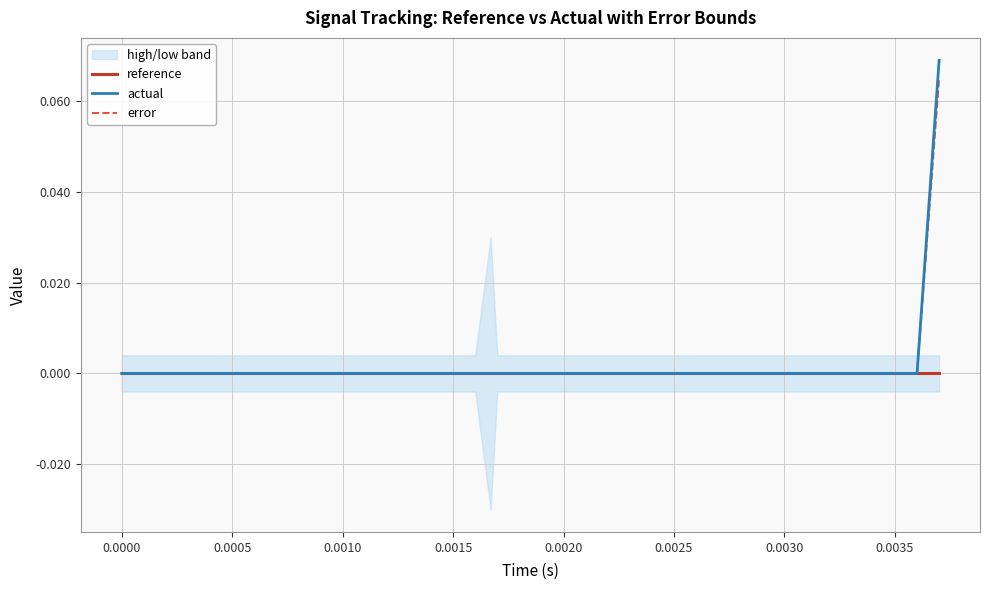

Reading right to left, what are all the values shown in this chart?

reference: 0.0	0.0	0.0	0.0	0.0	0.0	0.0	0.0	0.0	0.0	0.0	0.0	0.0	0.0	0.0	0.0	0.0	0.0	0.0	0.0	0.0	0.0	0.0	0.0	0.0	0.0	0.0	0.0	0.0	0.0	0.0	0.0	0.0	0.0	0.0	0.0	0.0	0.0	0.0	0.0
actual: 0.1	0.0	0.0	0.0	0.0	0.0	0.0	0.0	0.0	0.0	0.0	0.0	0.0	0.0	0.0	0.0	0.0	0.0	0.0	0.0	0.0	0.0	0.0	0.0	0.0	0.0	0.0	0.0	0.0	0.0	0.0	0.0	0.0	0.0	0.0	0.0	0.0	0.0	0.0	0.0
error: 0.1	0.0	0.0	0.0	0.0	0.0	0.0	0.0	0.0	0.0	0.0	0.0	0.0	0.0	0.0	0.0	0.0	0.0	0.0	0.0	0.0	0.0	0.0	0.0	0.0	0.0	0.0	0.0	0.0	0.0	0.0	0.0	0.0	0.0	0.0	0.0	0.0	0.0	0.0	0.0